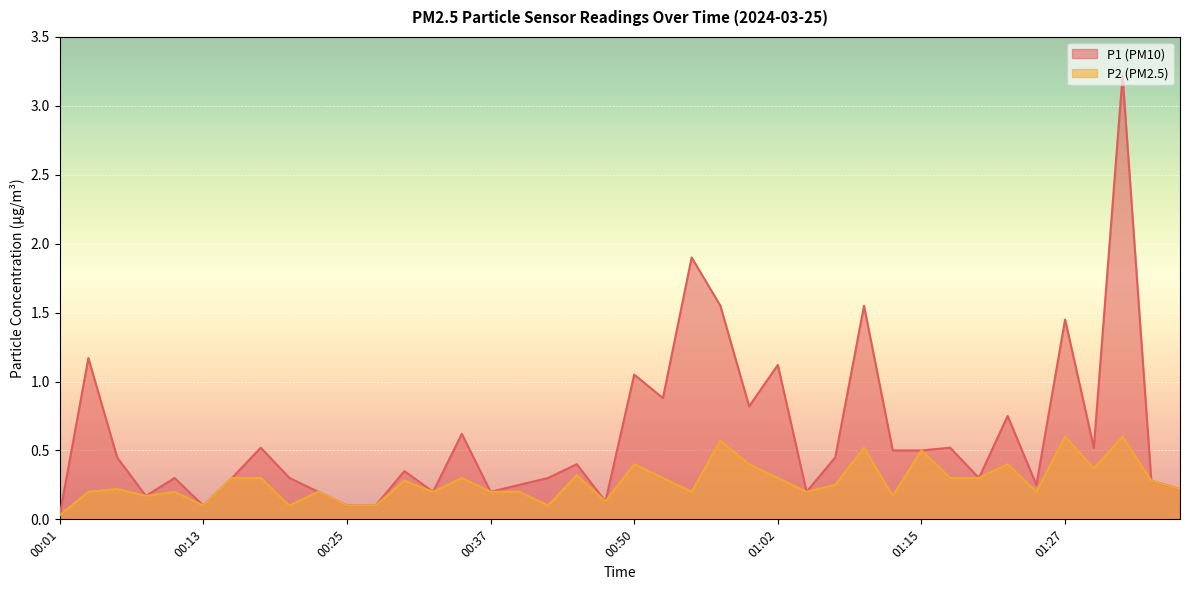

What is the difference between the second highest and second lowest values in the P2 series?

0.5